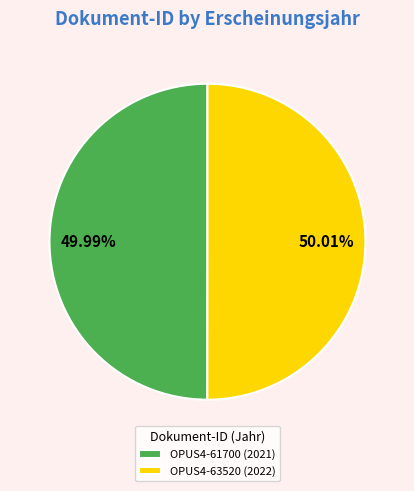

How much of the chart is everything except OPUS4-61700?

50.0%